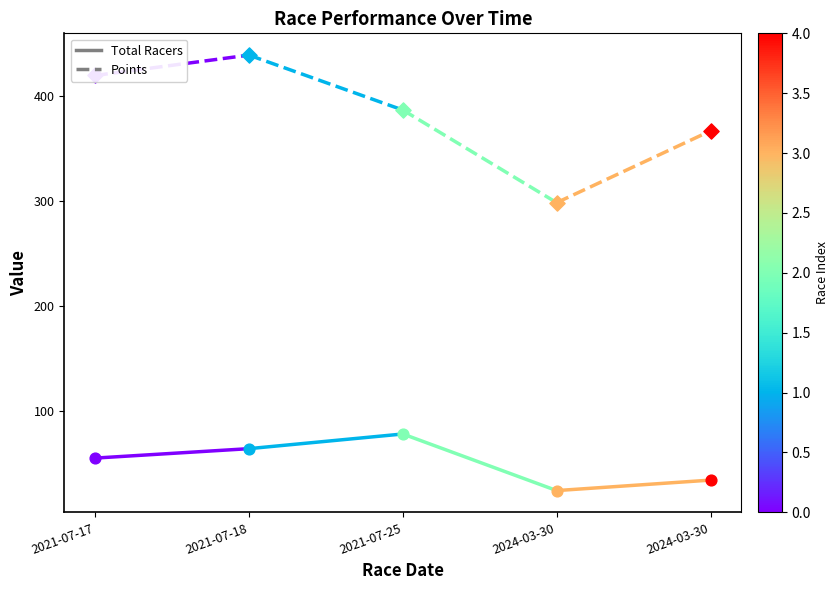

Which series has the largest total across all categories?

Points